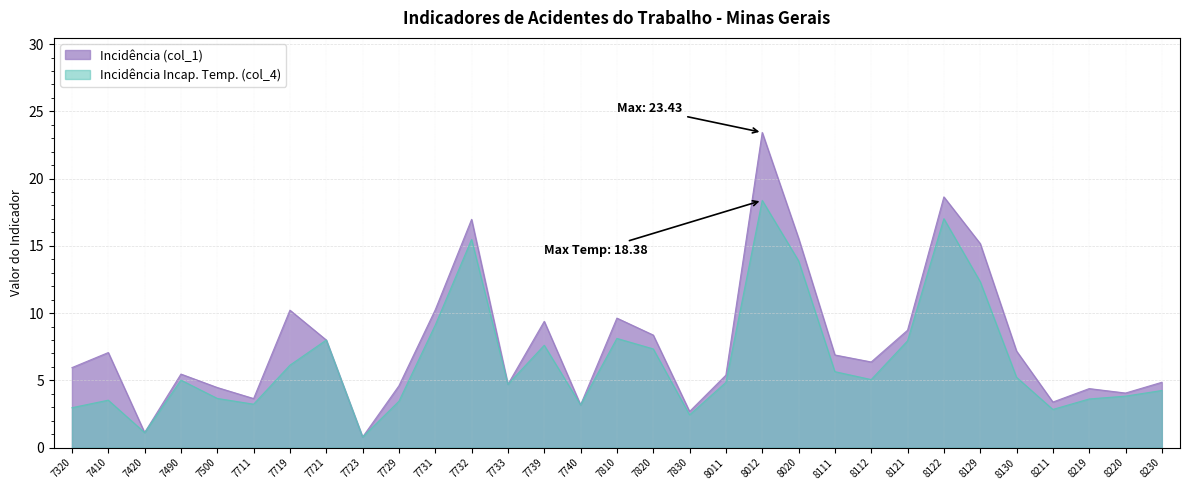

Rank the categories by Incidência Incap. Temp. (col_4) value from highest to lowest.

8012, 8122, 7732, 8020, 8129, 7731, 7810, 7721, 8121, 7739, 7820, 7719, 8111, 8130, 8112, 7490, 8011, 7733, 8230, 8220, 7500, 8219, 7410, 7729, 7711, 7740, 7320, 8211, 7830, 7420, 7723